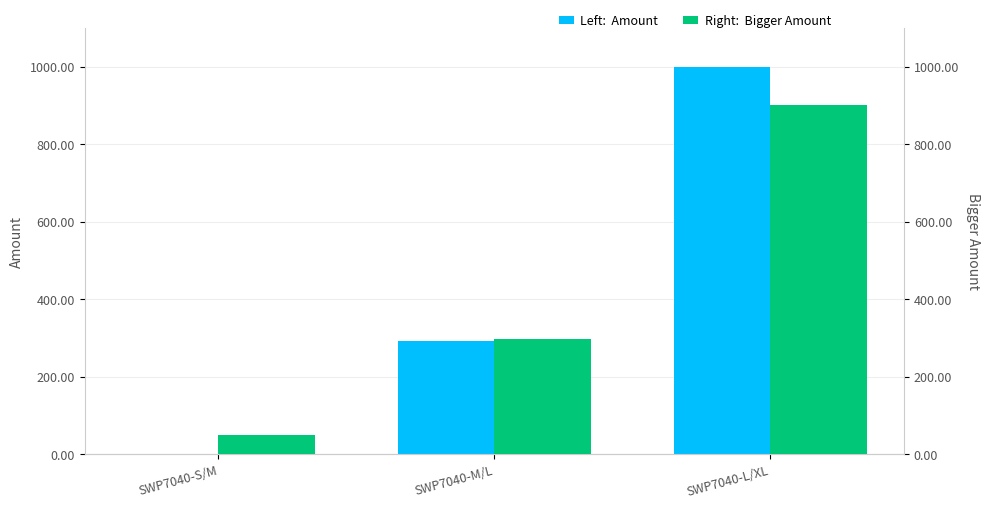

What are all the series names shown in the legend?

Amount, Bigger Amount